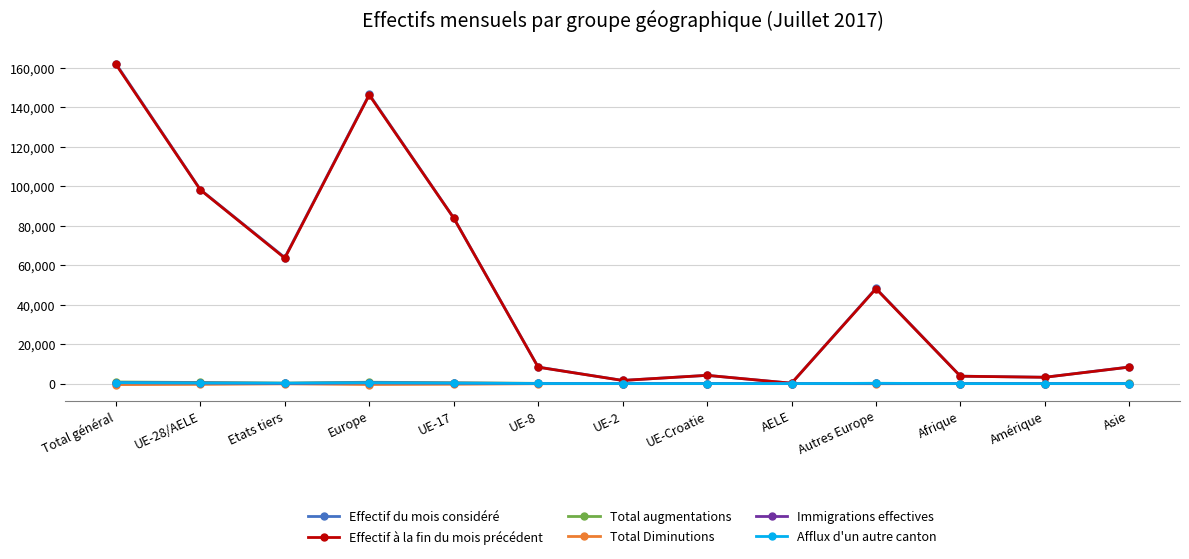

What is the label of the 2nd point from the left?

UE-28/AELE